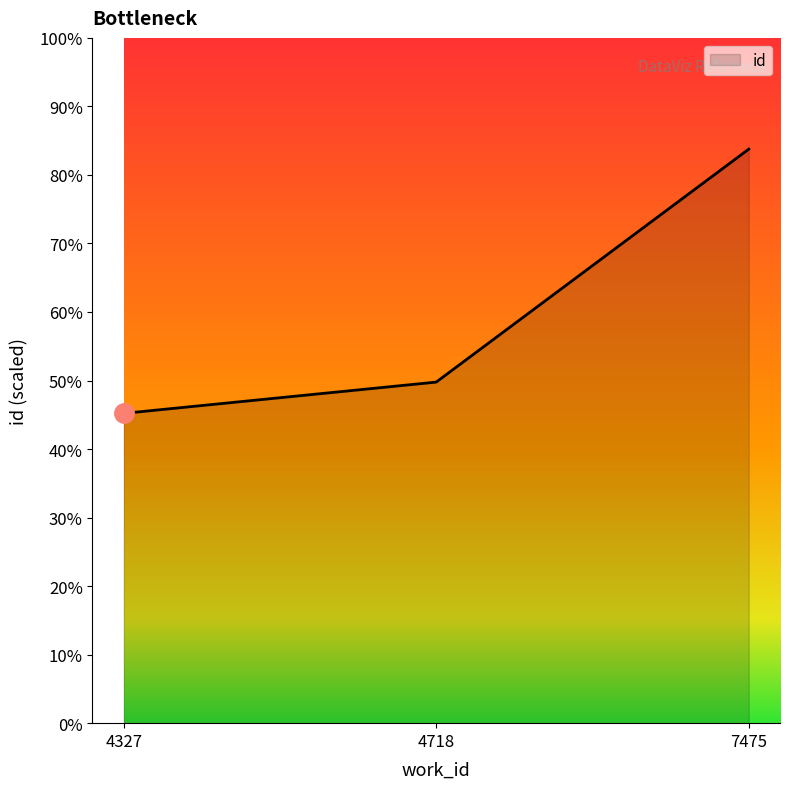

What is the sum of all values?

44687